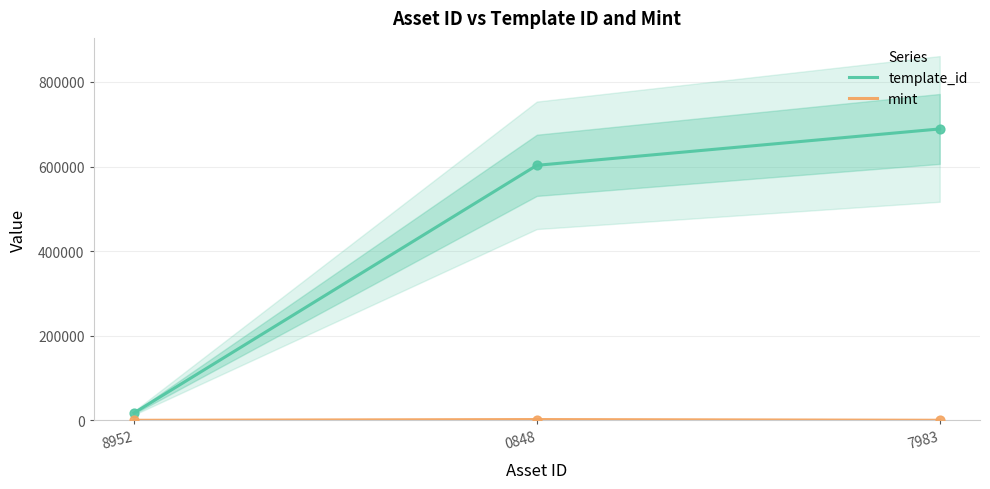

At how many categories does at least one series exceed 533810?

2